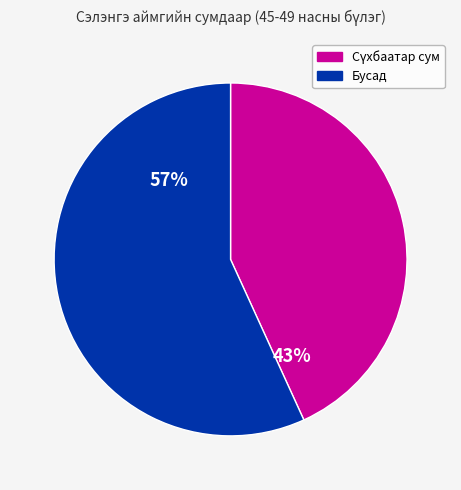

Does any single category account for the majority?

Yes